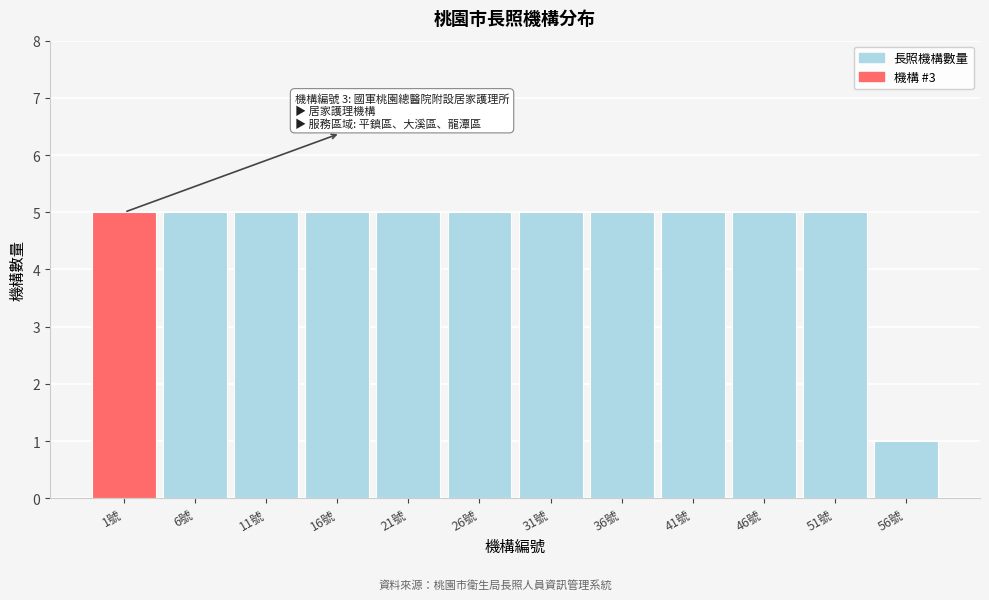

Reading left to right, transcribe all the data shown in this chart.

1號=5	6號=5	11號=5	16號=5	21號=5	26號=5	31號=5	36號=5	41號=5	46號=5	51號=5	56號=1